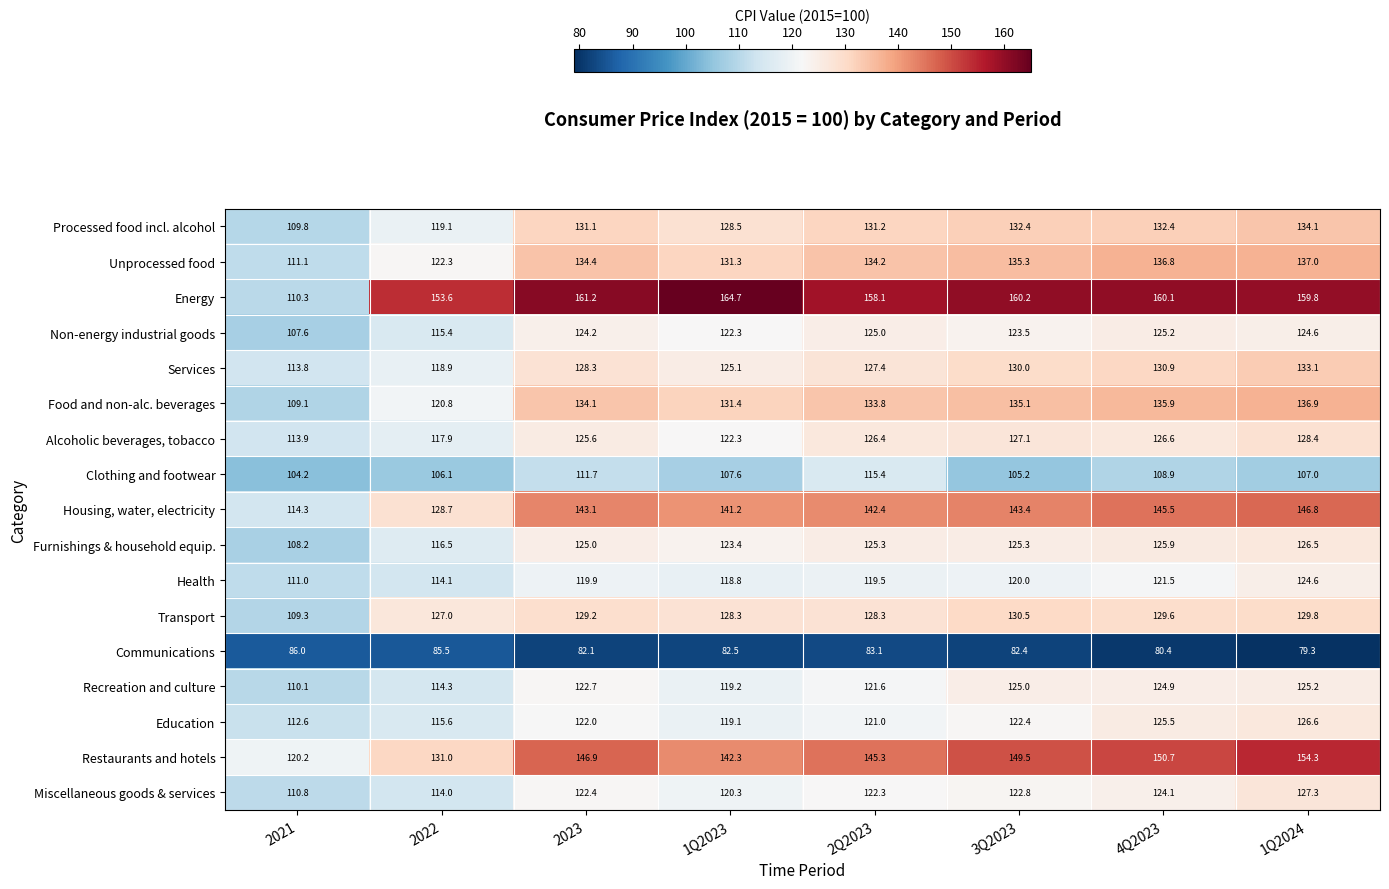

Which category has the highest value across all series?

1Q2023